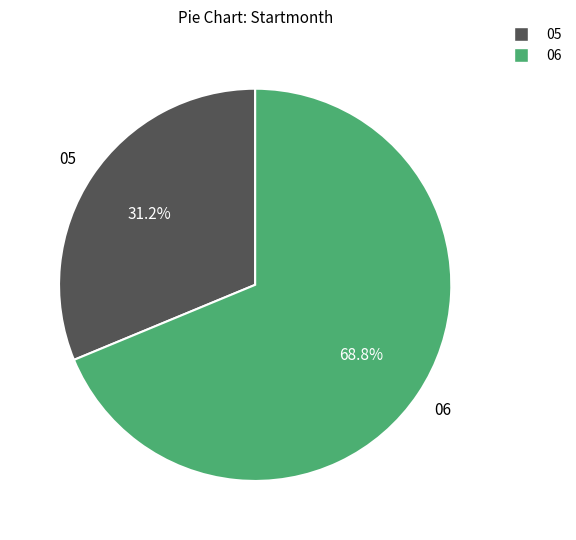

Is there any slice that represents more than half of the pie?

Yes